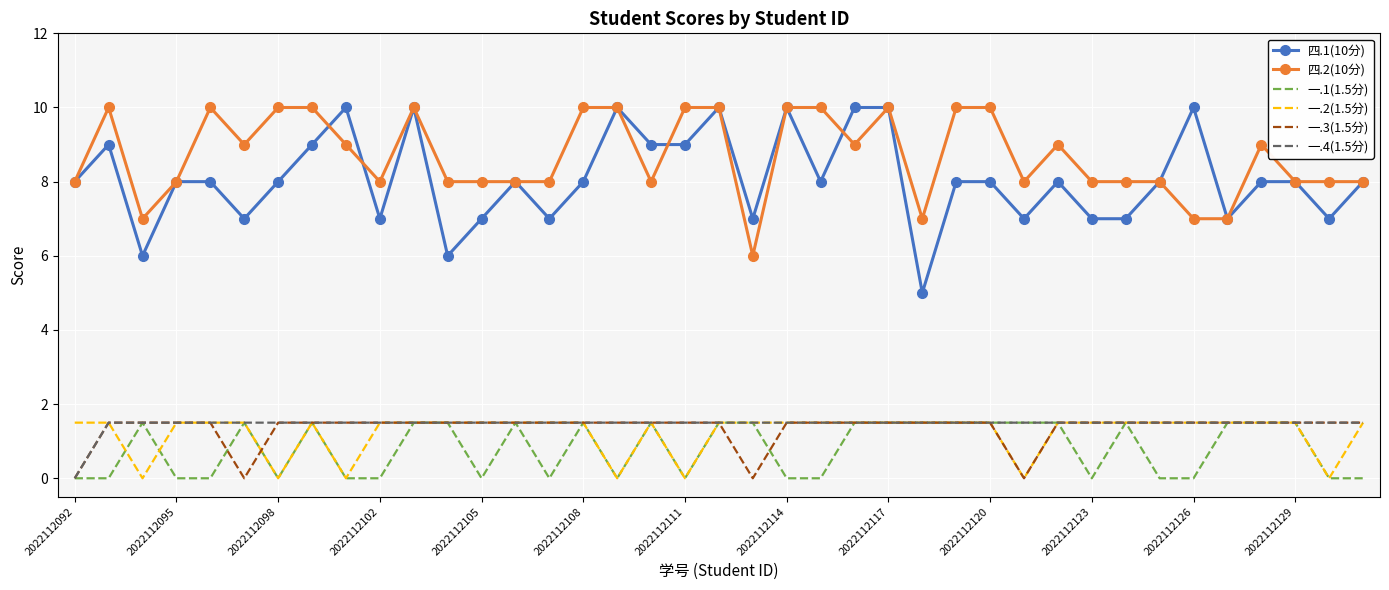

True or false: 四.2(10分) and 一.1(1.5分) intersect in this chart.

False